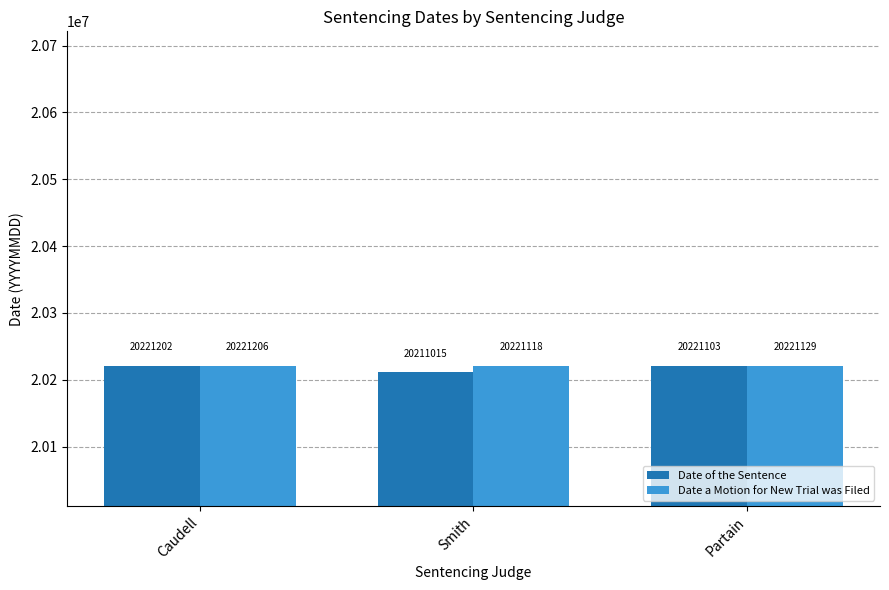

Reading right to left, list all the values displayed in this chart.

Date of the Sentence: 20221103	20211015	20221202
Date a Motion for New Trial was Filed: 20221129	20221118	20221206